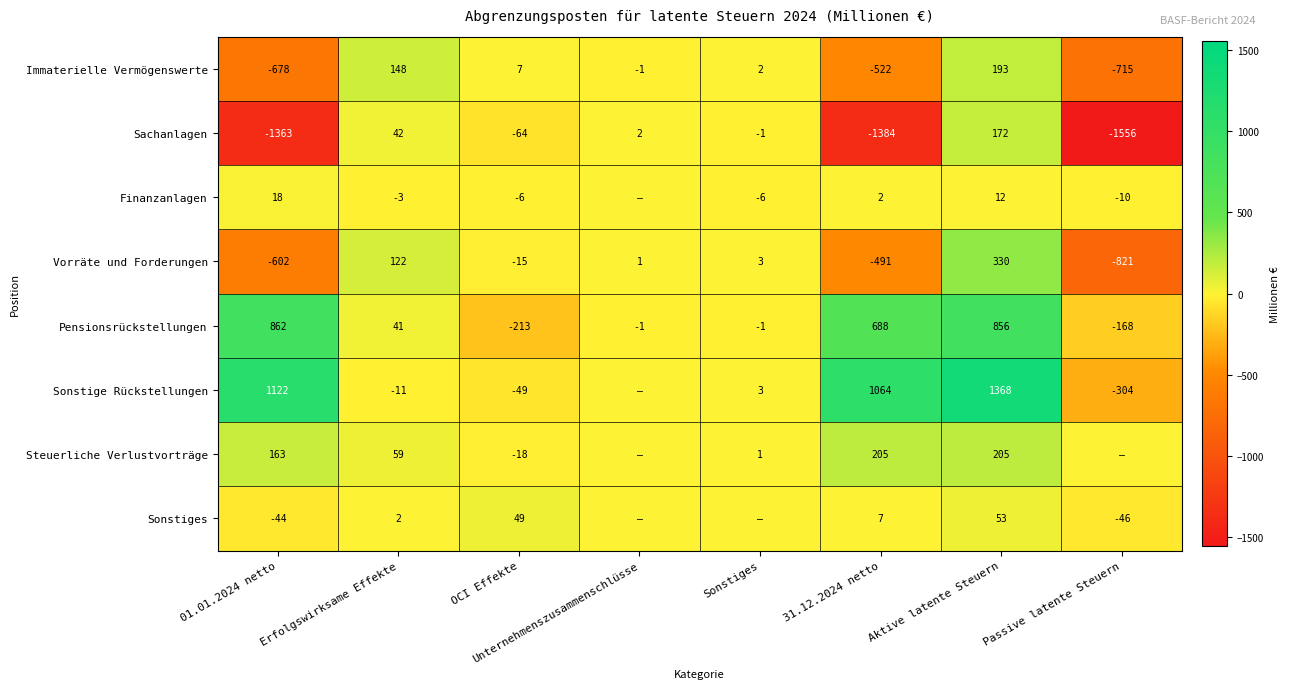

Where is Sachanlagen nearest to the value -692?

OCI Effekte